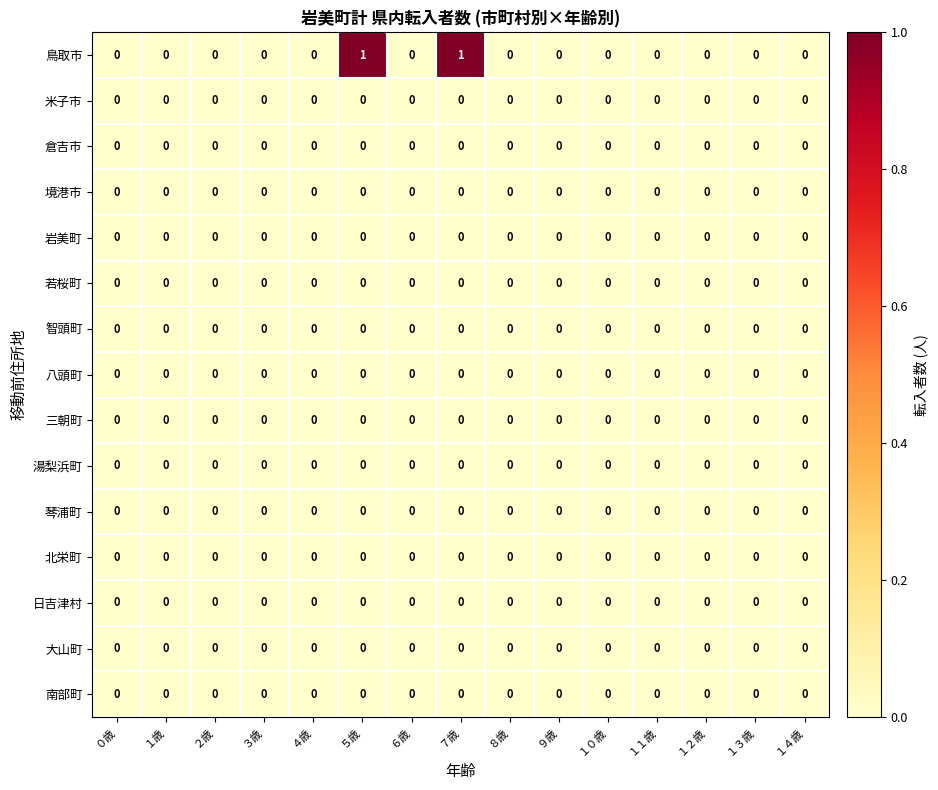

Which series has the widest spread of values?

鳥取市